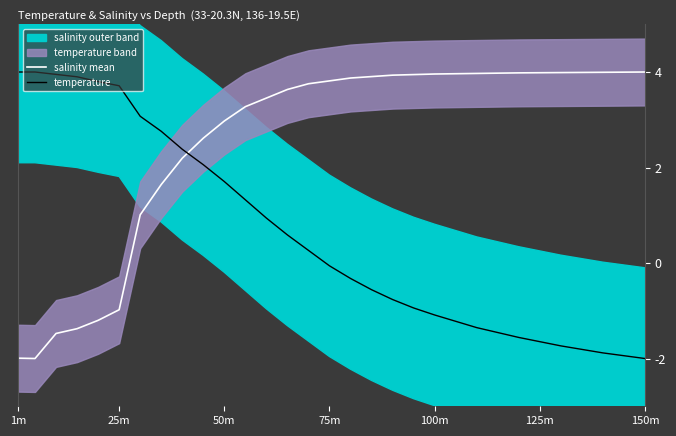

Reading left to right, transcribe all the data shown in this chart.

salinity mean: -2.0	-2.0	-1.5	-1.4	-1.2	-1.0	1.0	1.6	2.2	2.6	3.0	3.3	3.5	3.6	3.8	3.8	3.9	3.9	3.9	3.9	4.0	4.0	4.0	4.0	4.0	4.0
temperature: 4.0	4.0	3.9	3.9	3.8	3.7	3.1	2.8	2.4	2.1	1.7	1.3	0.9	0.6	0.3	-0.1	-0.3	-0.6	-0.8	-0.9	-1.1	-1.4	-1.6	-1.7	-1.9	-2.0